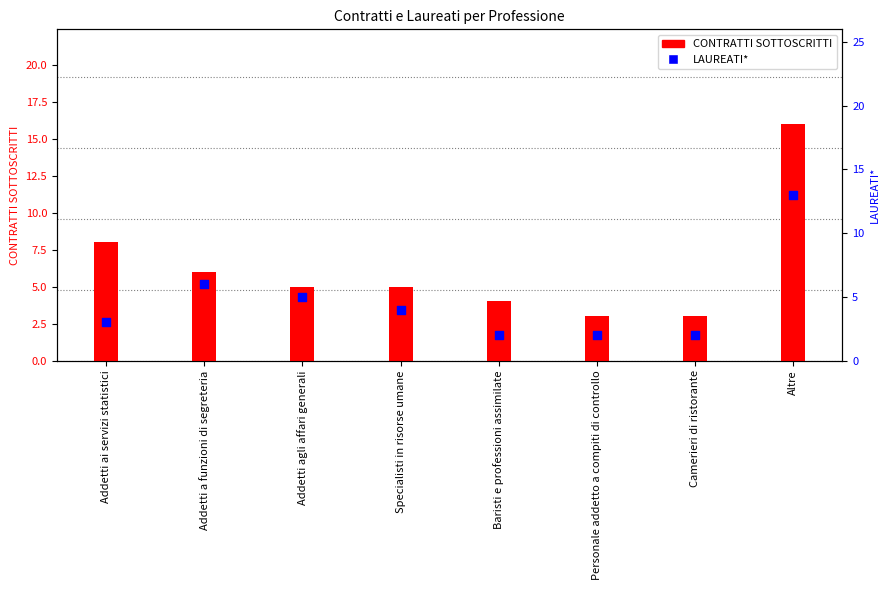

Which series has the widest spread of Y values?

CONTRATTI SOTTOSCRITTI